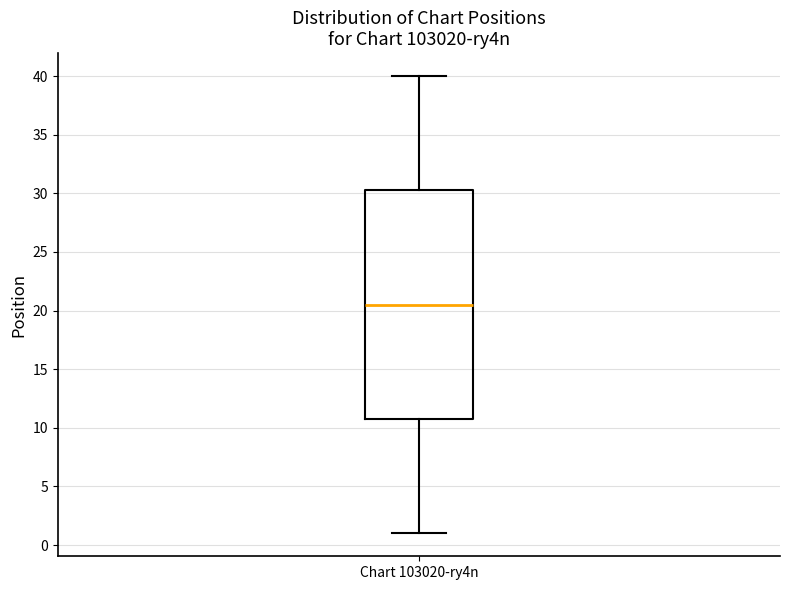

Where does the upper whisker of the box for Chart 103020-ry4n end on the y-axis? The values are not printed on the chart, so give them approximately, as read against the axis.

40.0